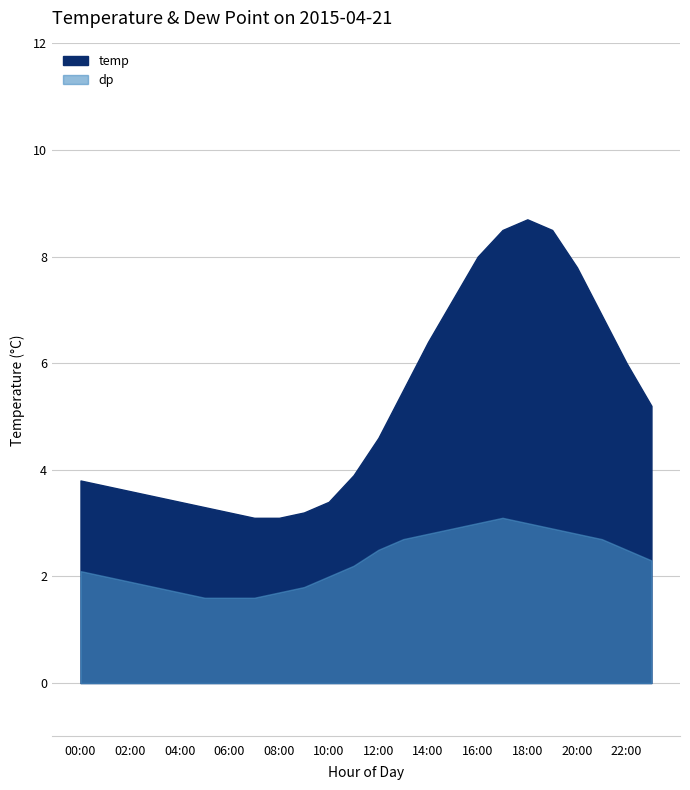

Reading left to right, extract all data points from this chart.

temp: 3.8	3.7	3.6	3.5	3.4	3.3	3.2	3.1	3.1	3.2	3.4	3.9	4.6	5.5	6.4	7.2	8.0	8.5	8.7	8.5	7.8	6.9	6.0	5.2
dp: 2.1	2.0	1.9	1.8	1.7	1.6	1.6	1.6	1.7	1.8	2.0	2.2	2.5	2.7	2.8	2.9	3.0	3.1	3.0	2.9	2.8	2.7	2.5	2.3